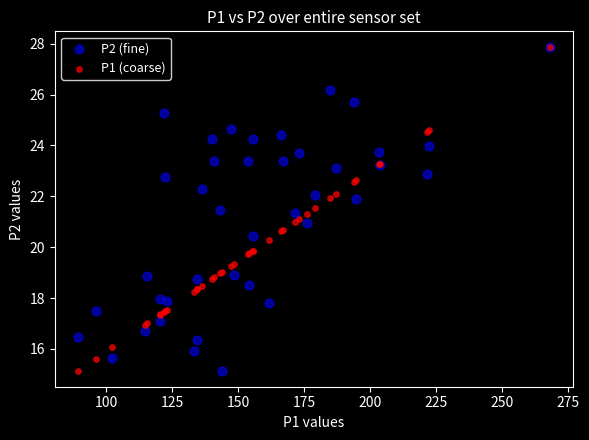

What are all the series names shown in the legend?

P2 (fine), P1 (coarse)